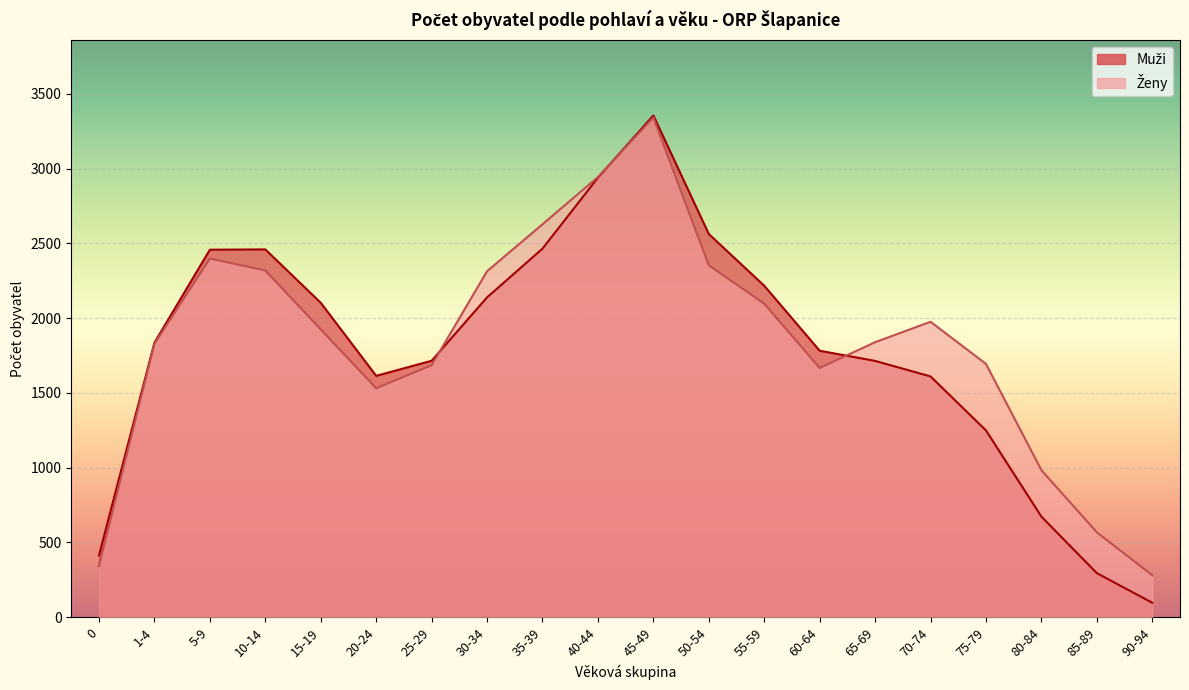

Which series changed the most between 5-9 and 50-54?

Muži